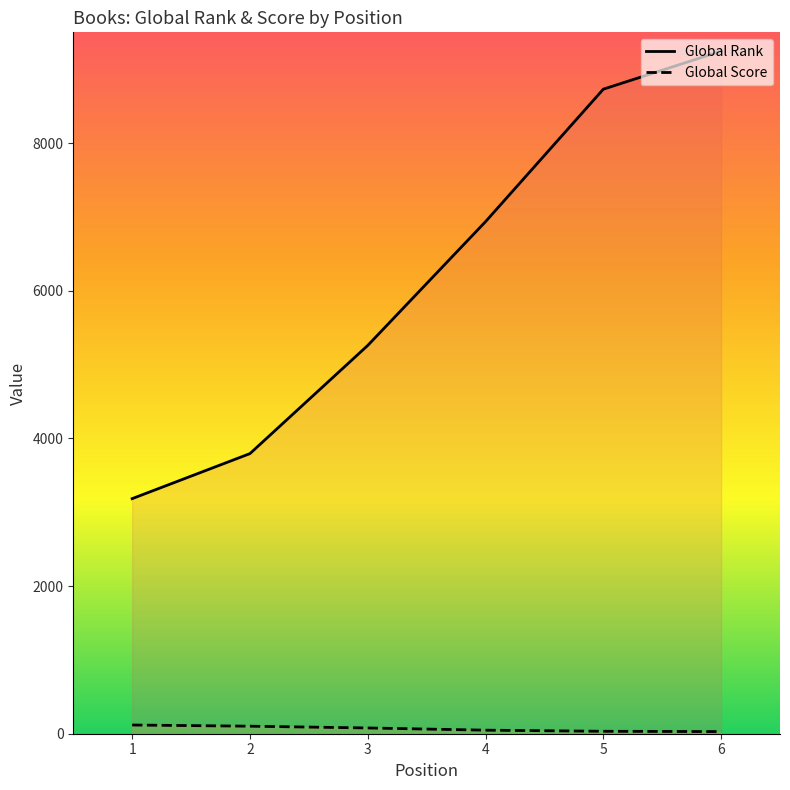

True or false: Global Rank has more than 1 points higher than both neighbors.

False